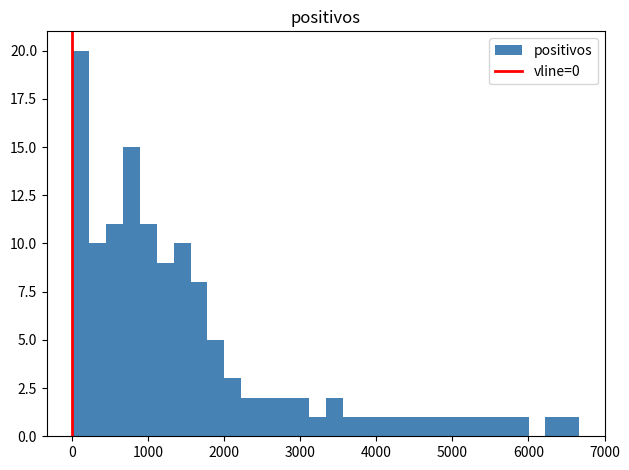

Around what value on the x-axis is the tallest bar? Give the approximate position of its centre, as read against the axis.

100